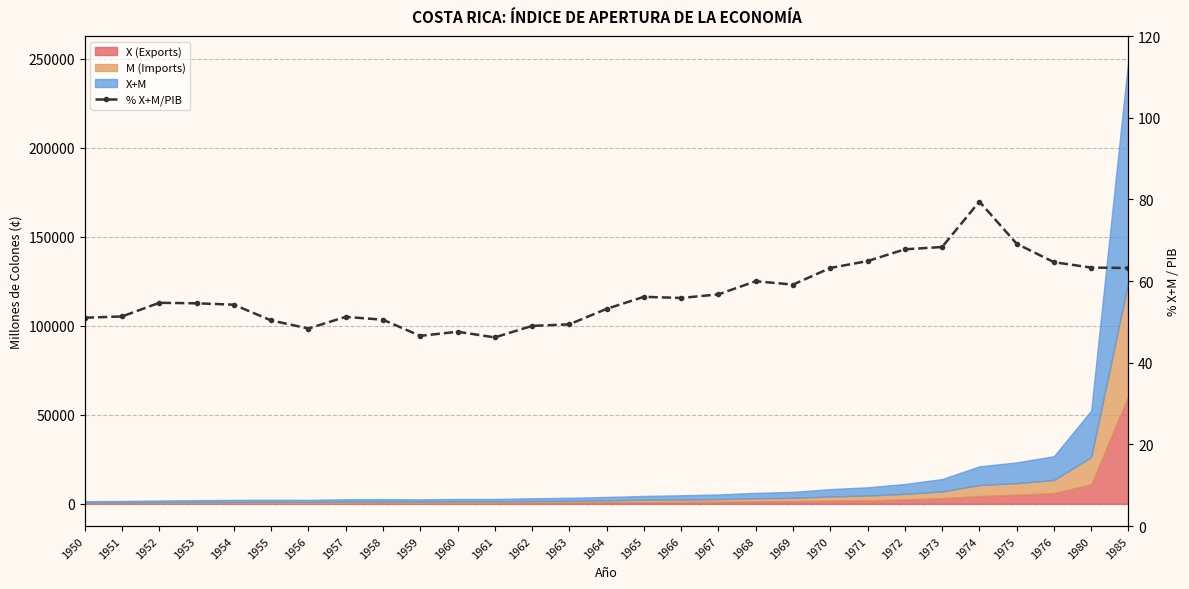

What is the change in value from 1958 to 1969?

+8.6